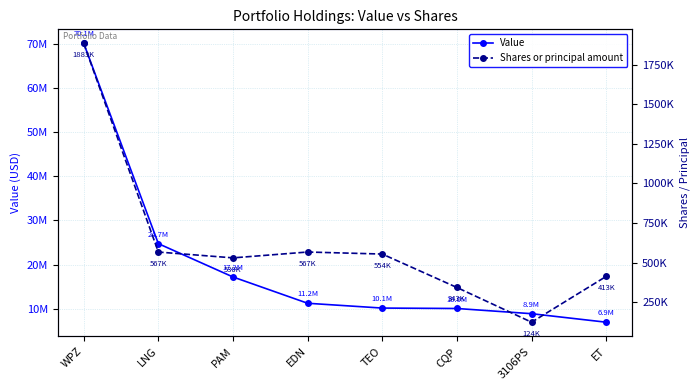

What is the difference between the Value values at LNG and CQP?

14676000